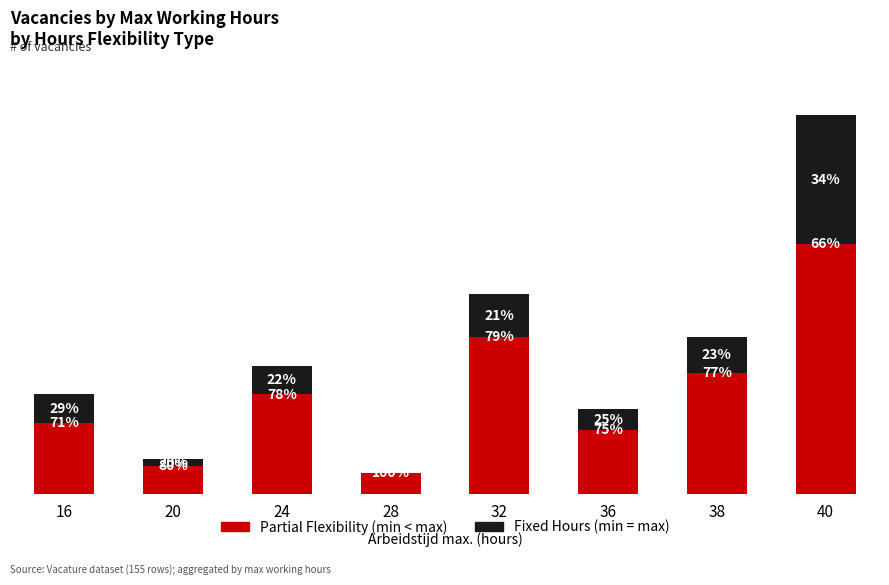

Which has a higher value, 20 or 24?

24